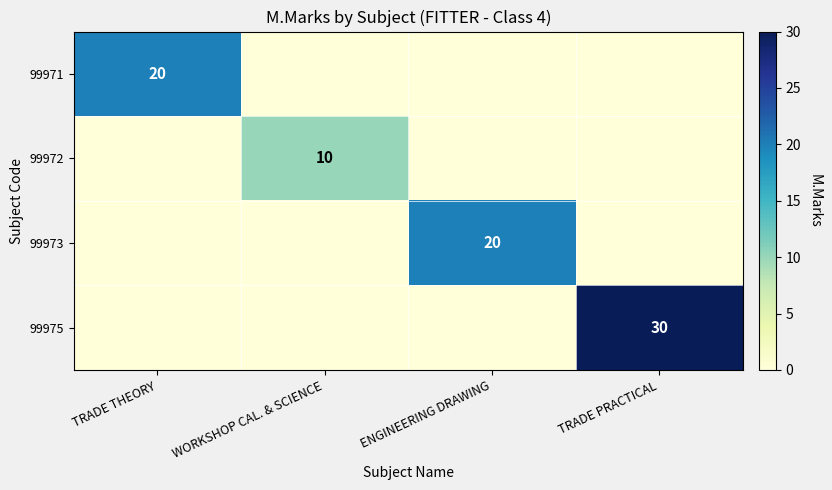

The 99975 series shows 30 at TRADE PRACTICAL. True or false?

True